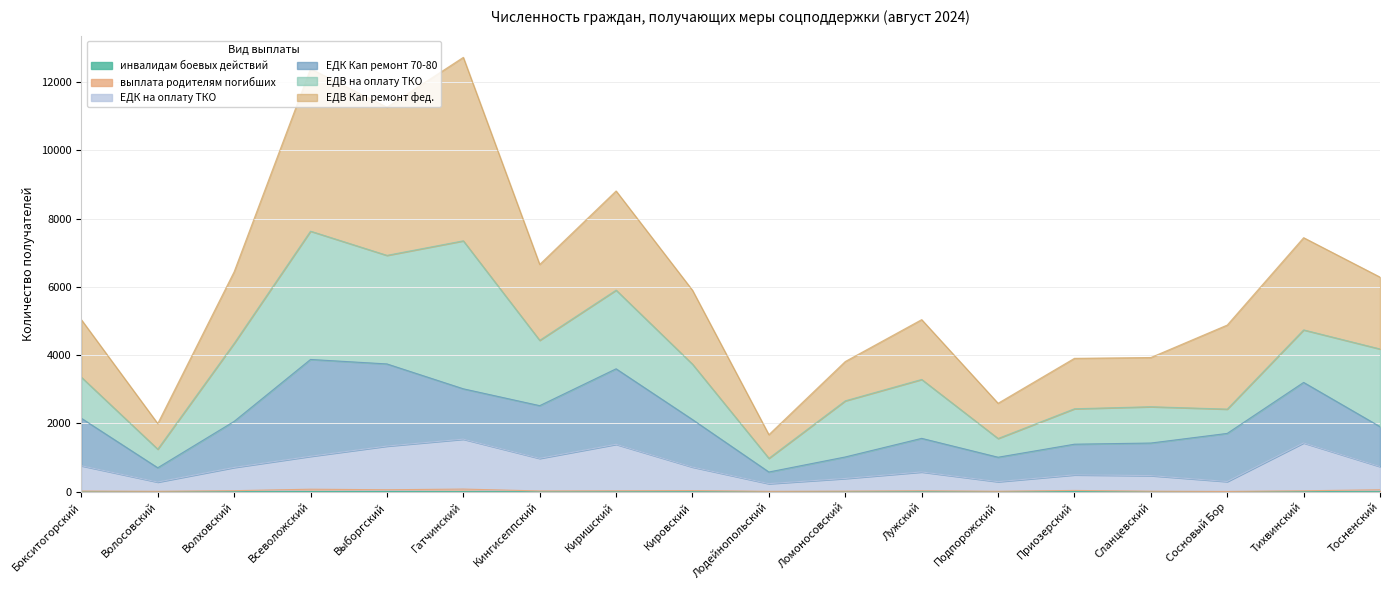

Is it true that инвалидам боевых действий equals 1 at Лодейнопольский?

True